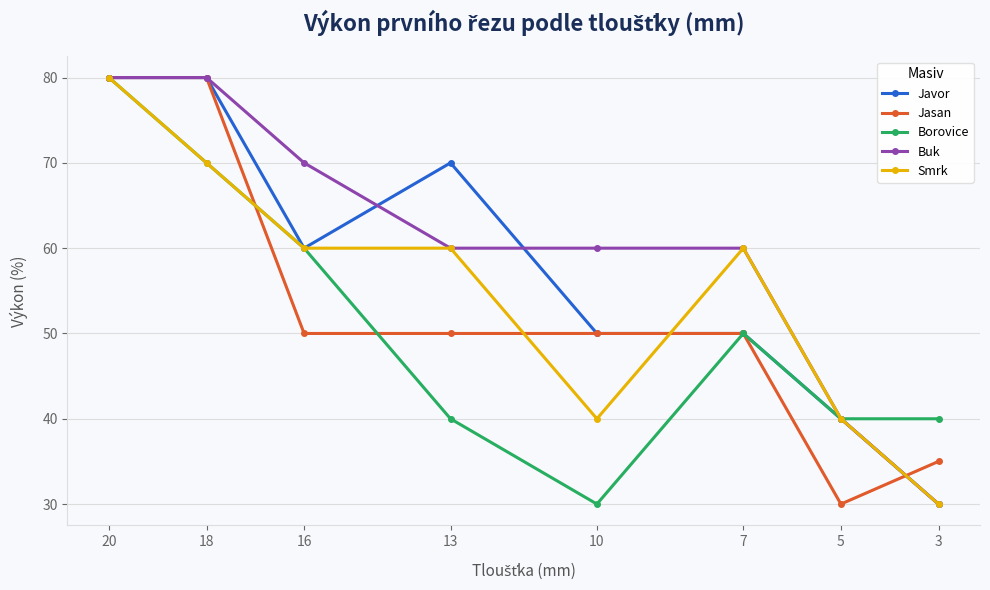

What is the difference between the maximum and minimum values in the Jasan series?

50